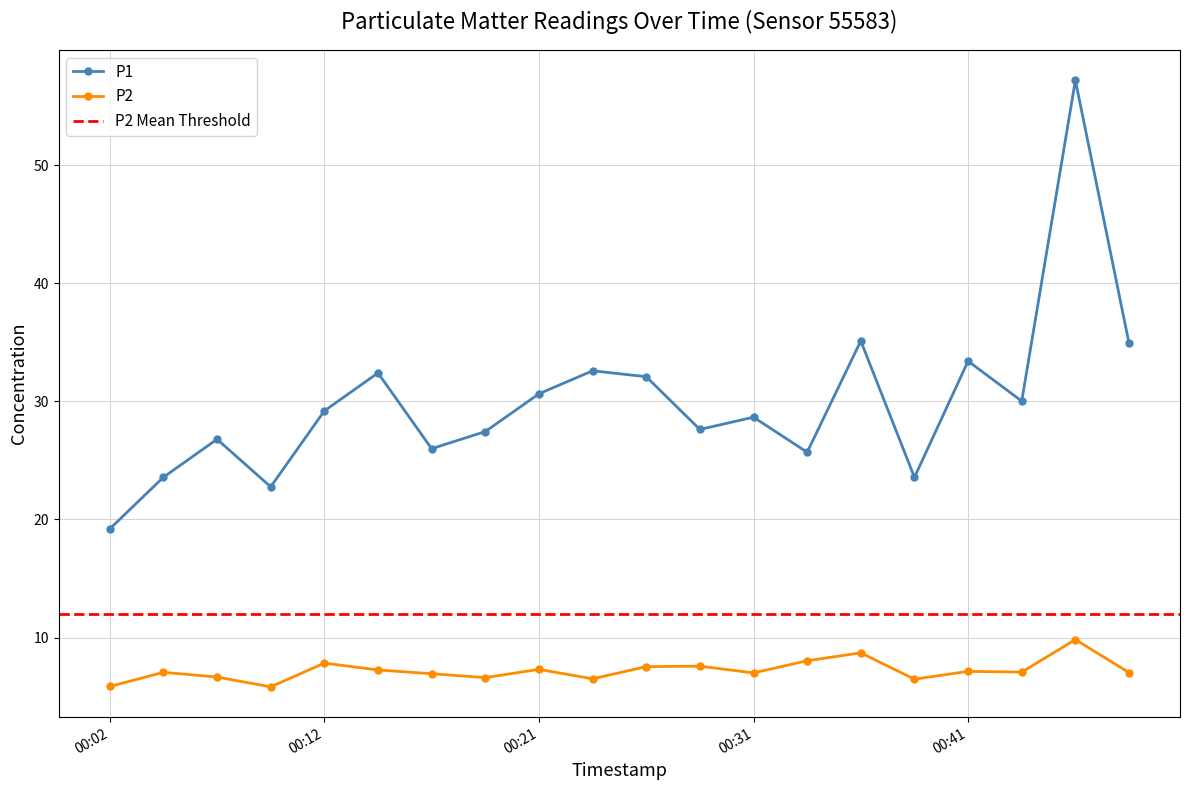

True or false: P2 has a value of 3.0 at 00:24.

False